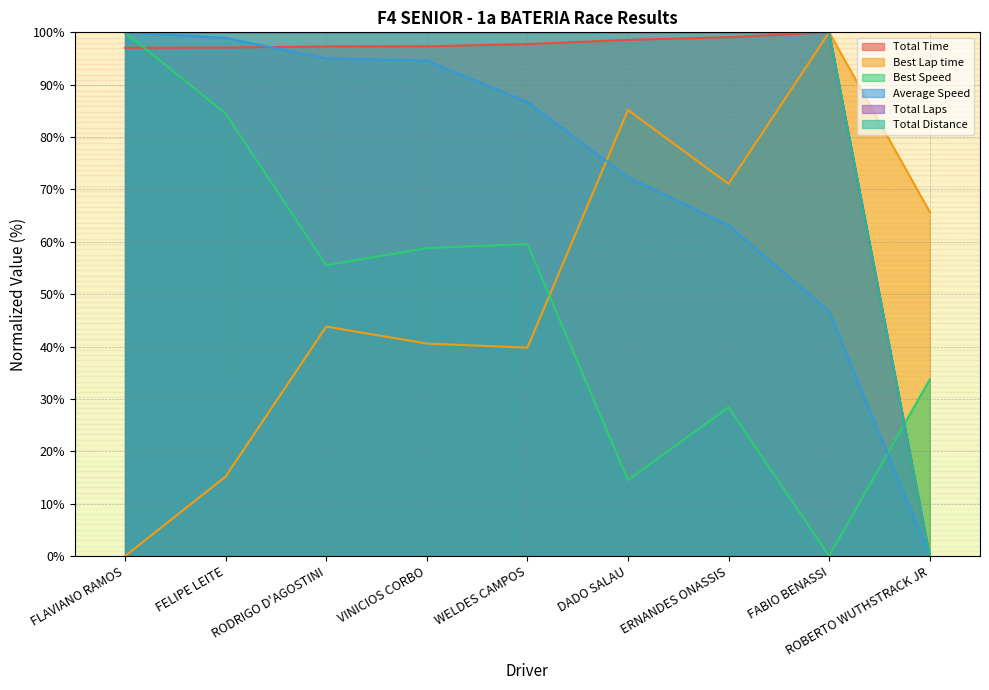

Which category has the lowest value across all series?

ROBERTO WUTHSTRACK JR